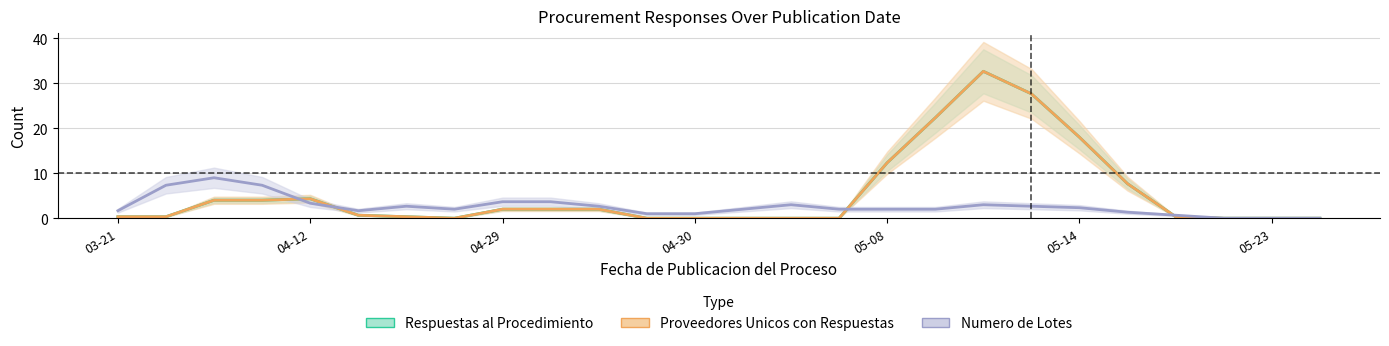

How many positive values does the Respuestas al Procedimiento series have?

17